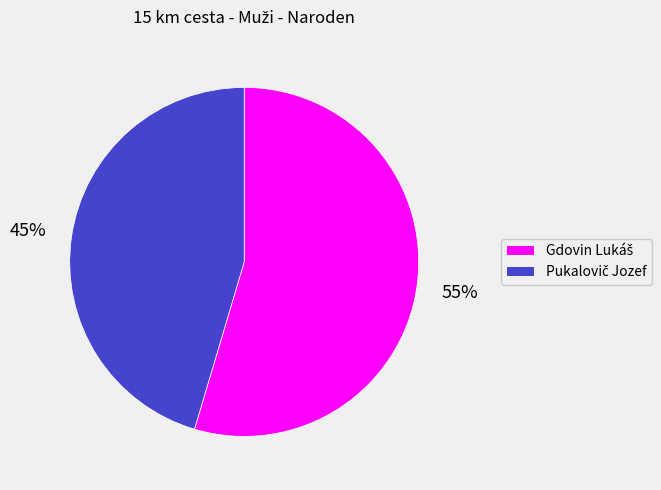

Is there a majority slice in this chart?

Yes